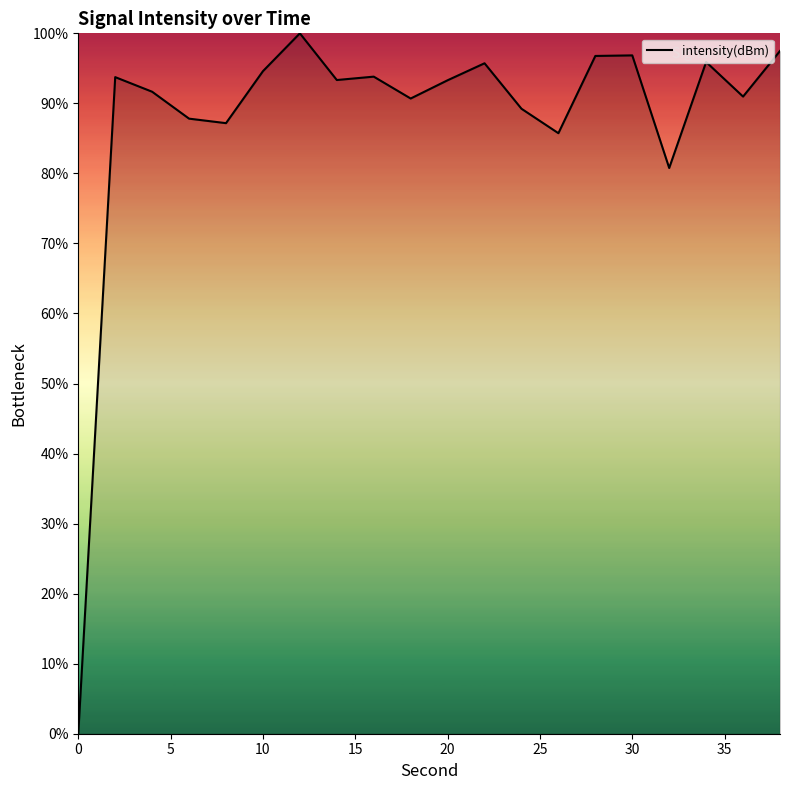

What is the maximum value shown in the chart?

100.0